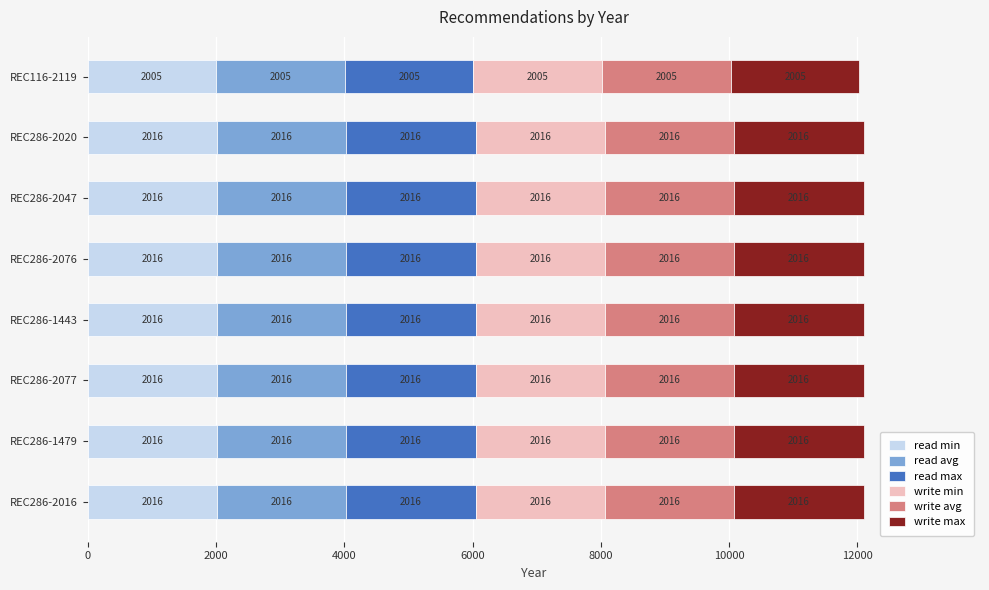

How many distinct data groups are displayed?

6